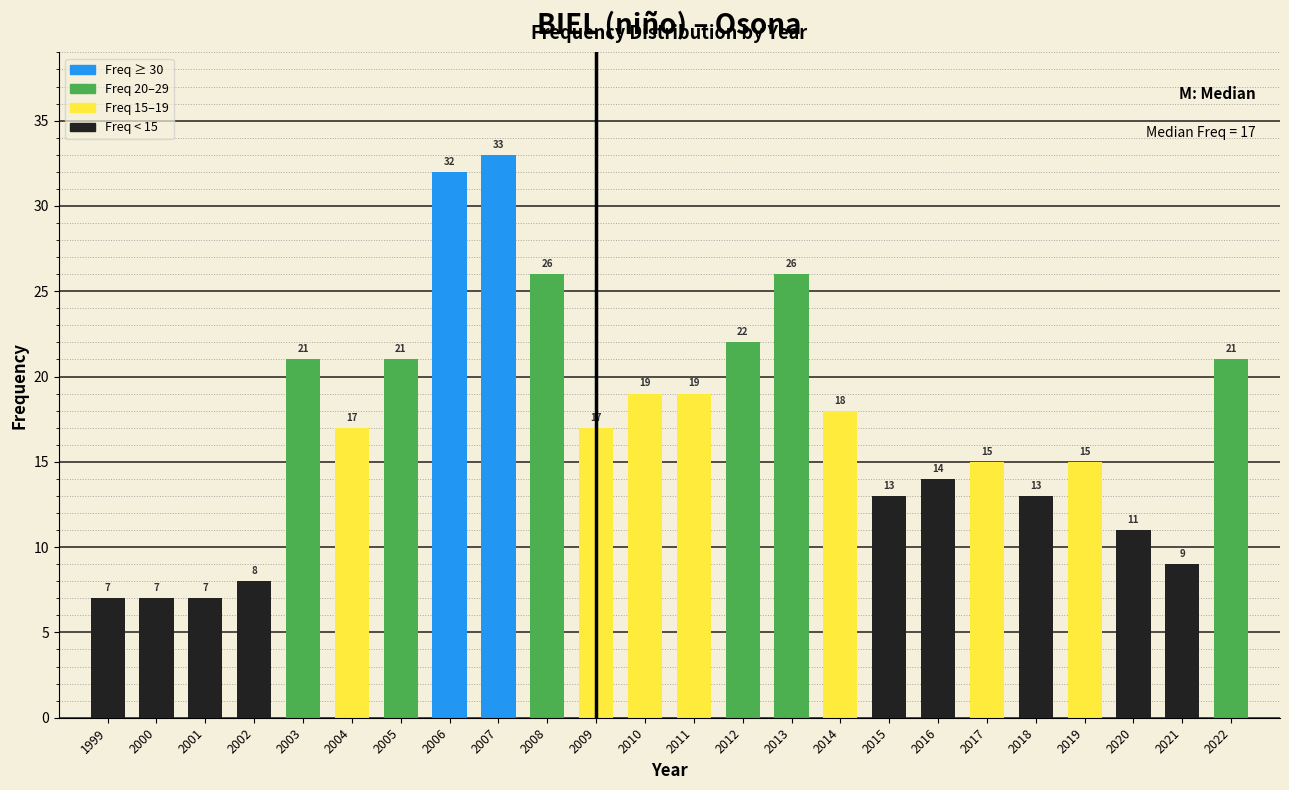

Reading left to right, what are all the values shown in this chart?

7	7	7	8	21	17	21	32	33	26	17	19	19	22	26	18	13	14	15	13	15	11	9	21